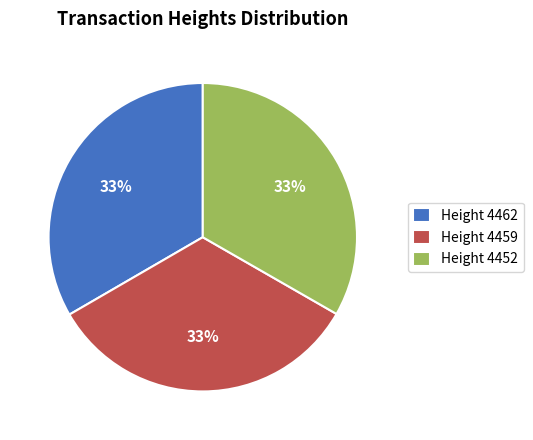

Is Height 4452 the majority of the pie?

No